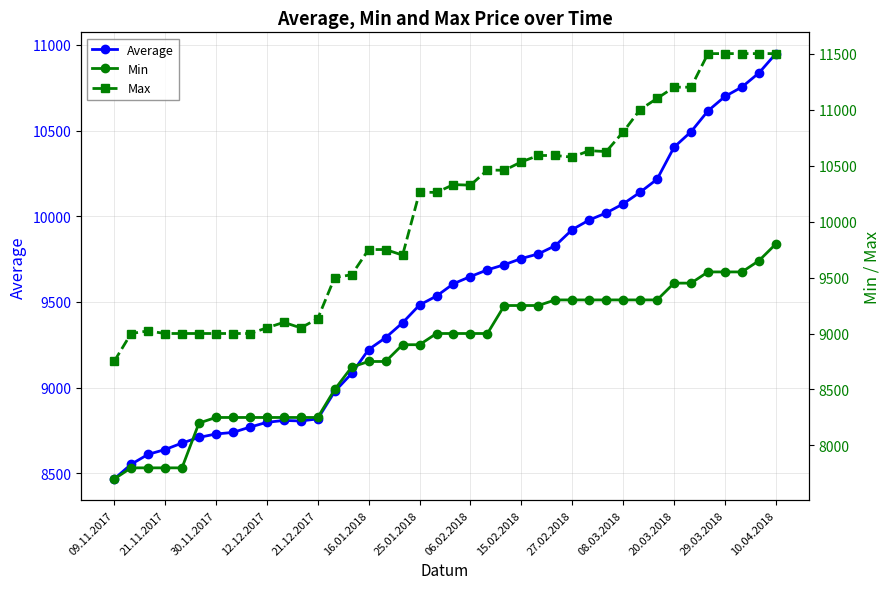

The value of Average at 15.02.2018 is 6262. True or false?

False